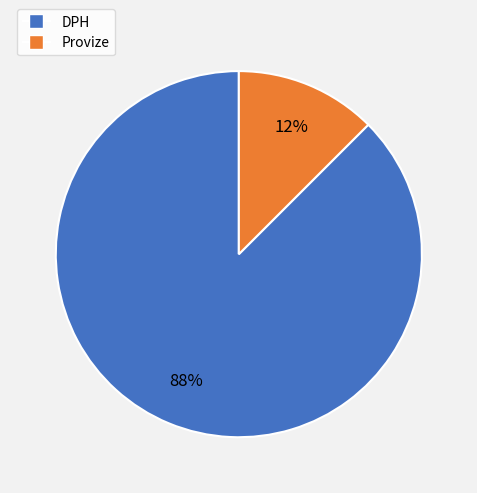

Between Provize and DPH, which is larger?

DPH